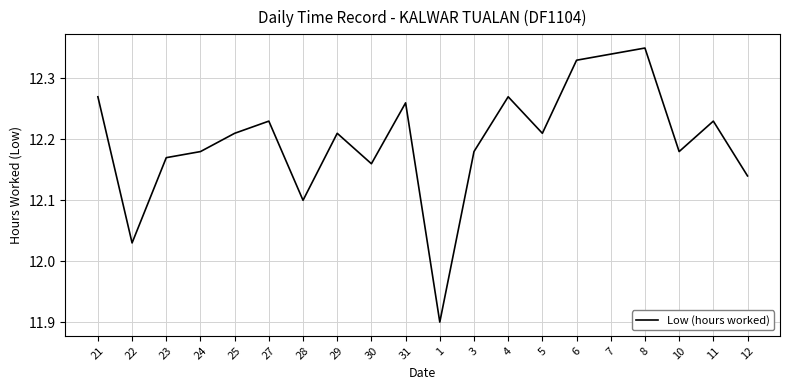

What is the minimum value shown in the chart?

11.9